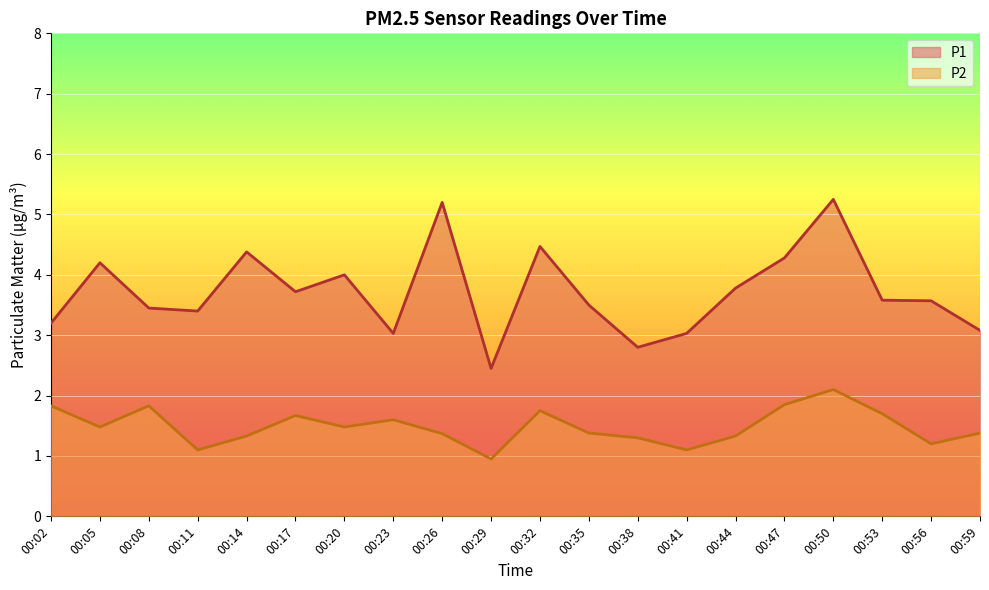

Rank the categories by P2 value from lowest to highest.

00:29, 00:11, 00:41, 00:56, 00:38, 00:14, 00:44, 00:26, 00:35, 00:59, 00:05, 00:20, 00:23, 00:17, 00:53, 00:32, 00:02, 00:08, 00:47, 00:50